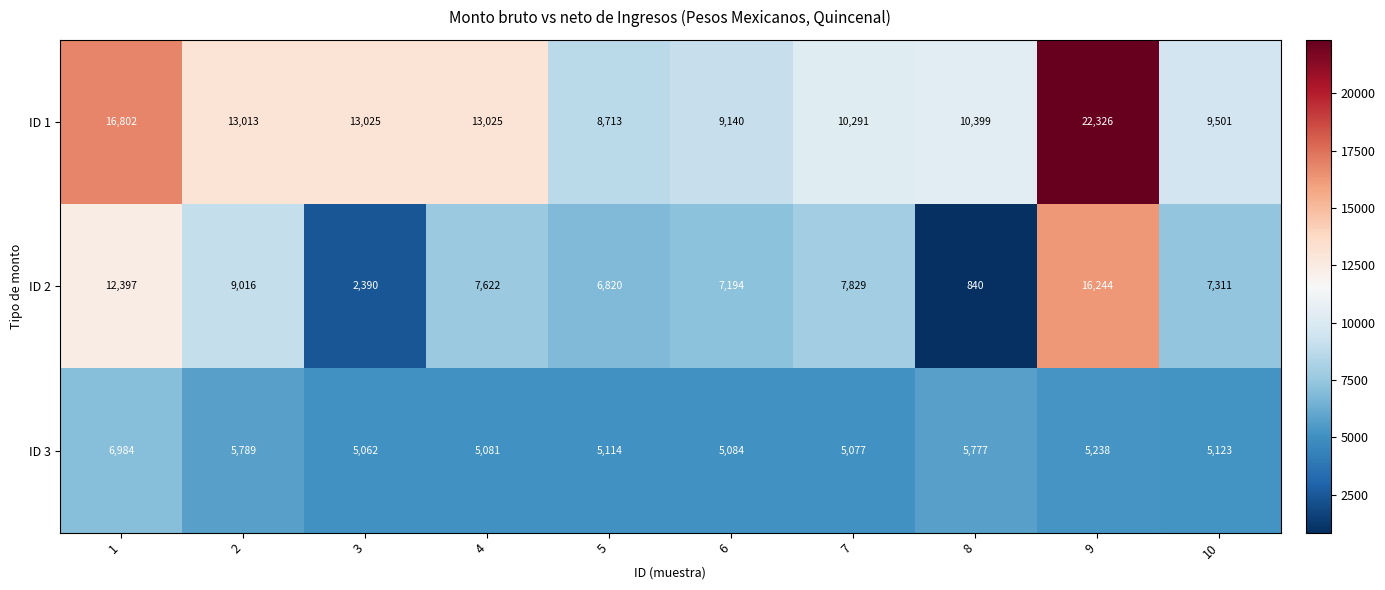

What is the difference between the ID 1 values at 5 and 6?

427